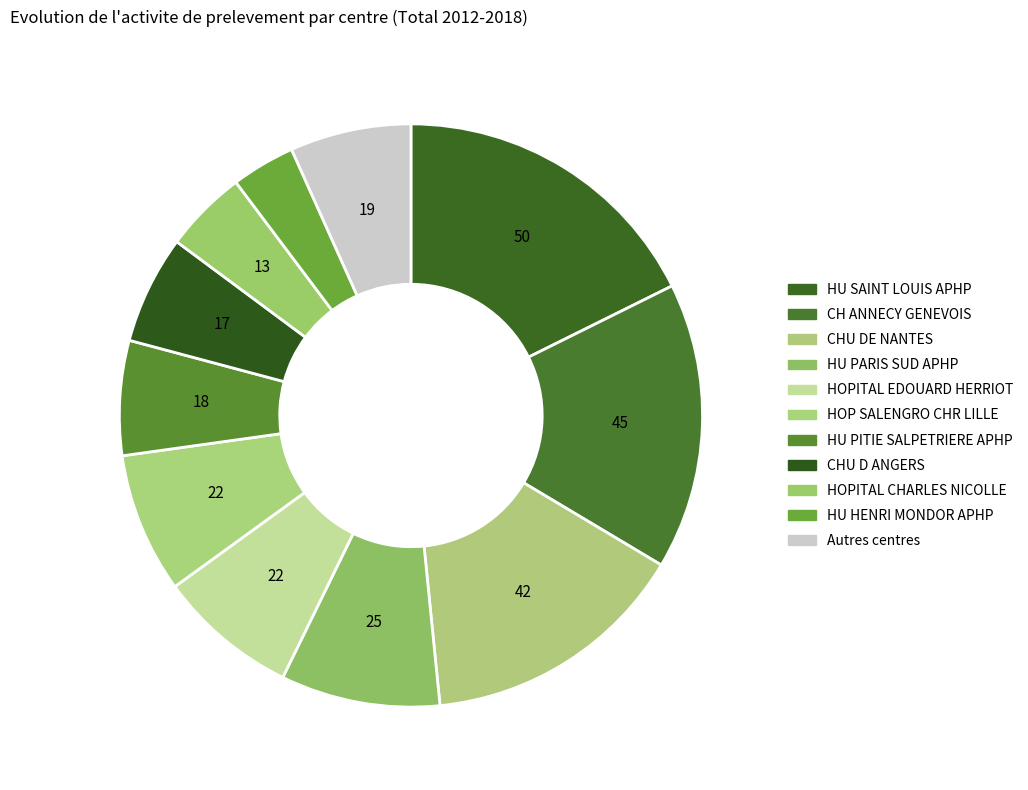

Count the number of slices in the pie.

11